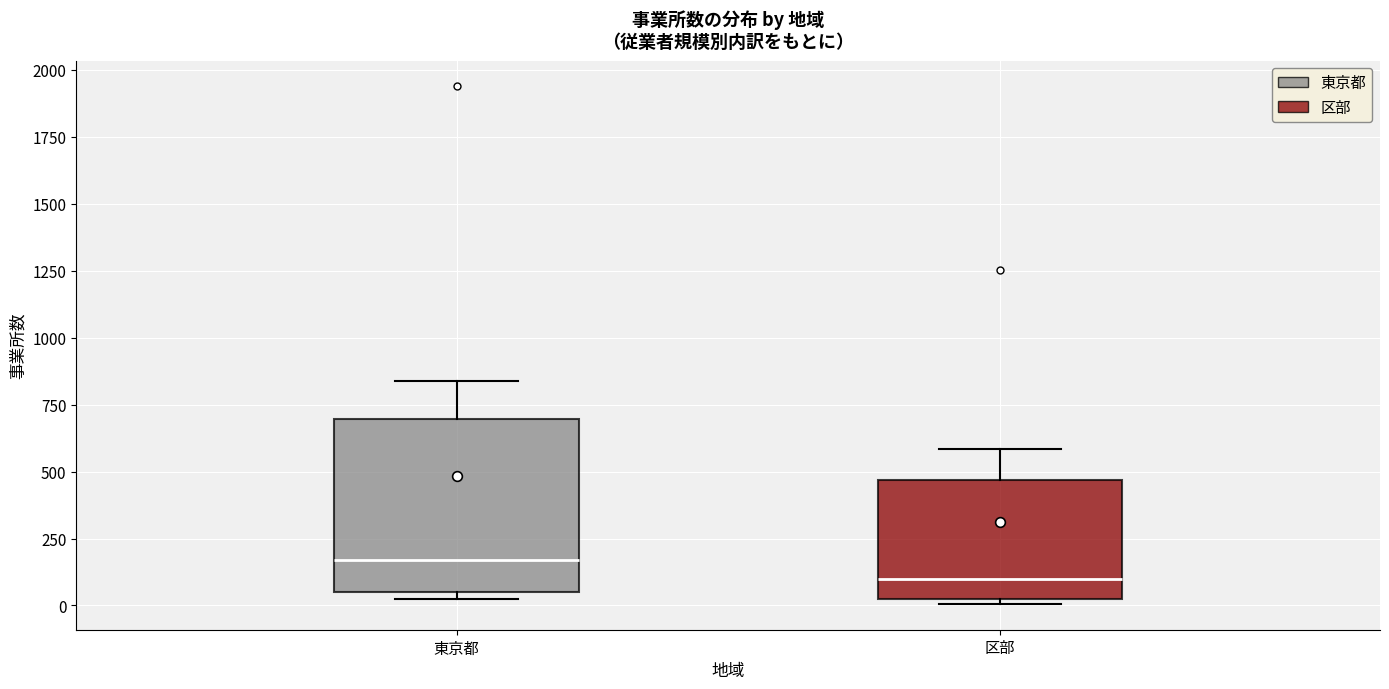

Reading left to right, transcribe this box plot: for each box, give where its median line is, the range the box spans, and where its two whiskers end, as read against the y-axis. The values are not printed on the chart, so give them approximately, as read against the axis.

東京都: median 150, box 50 to 700, whiskers 50 (just below the box's lower edge) to 850
区部: median 100, box 0 to 450, whiskers 0 (just below the box's lower edge) to 600